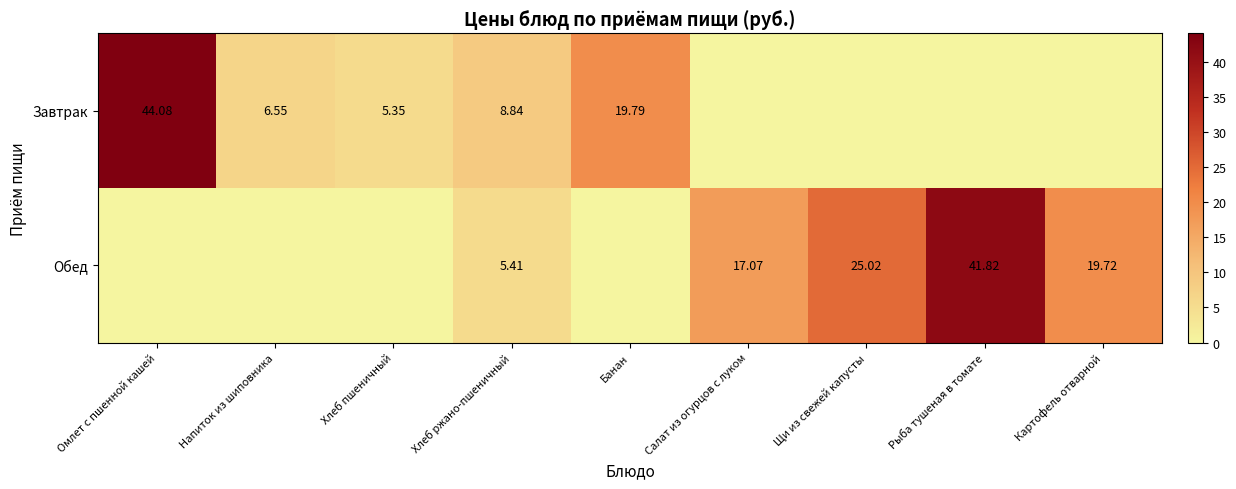

Count the number of categories in the chart.

9